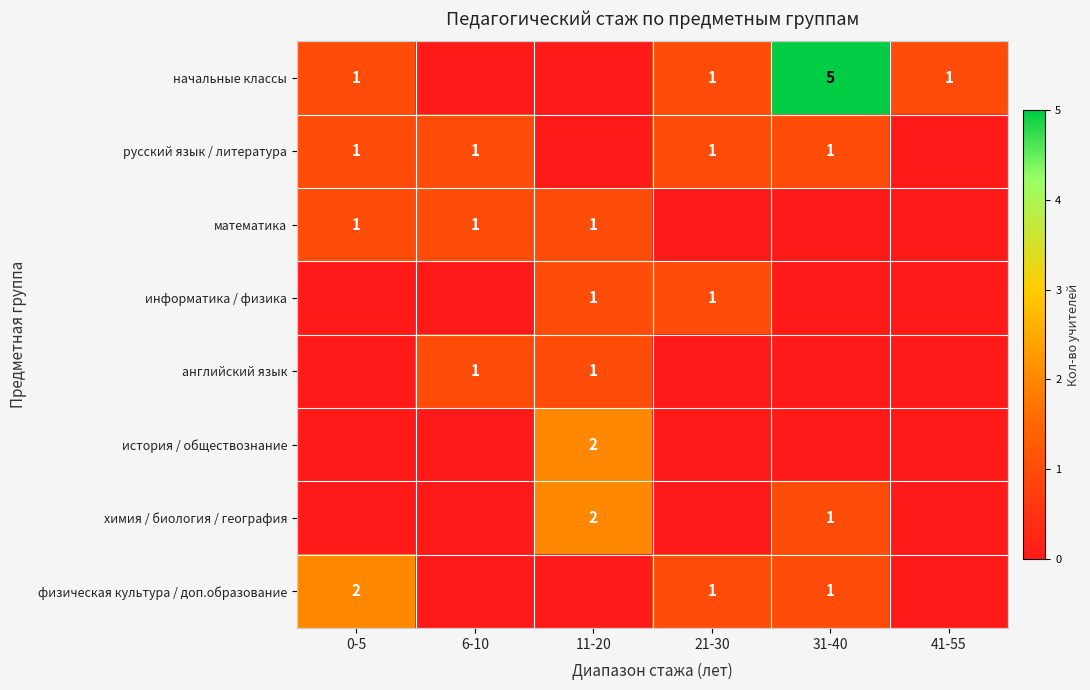

The математика series shows 0 at 6-10. True or false?

False